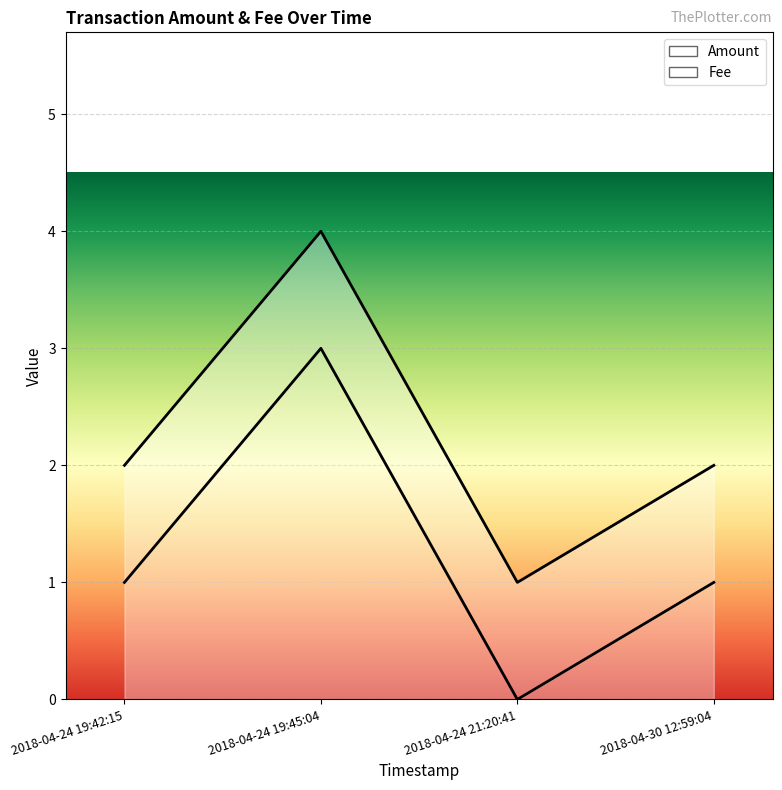

What is the ratio of the value at 2018-04-24 19:42:15 to the value at 2018-04-30 12:59:04?

1.0